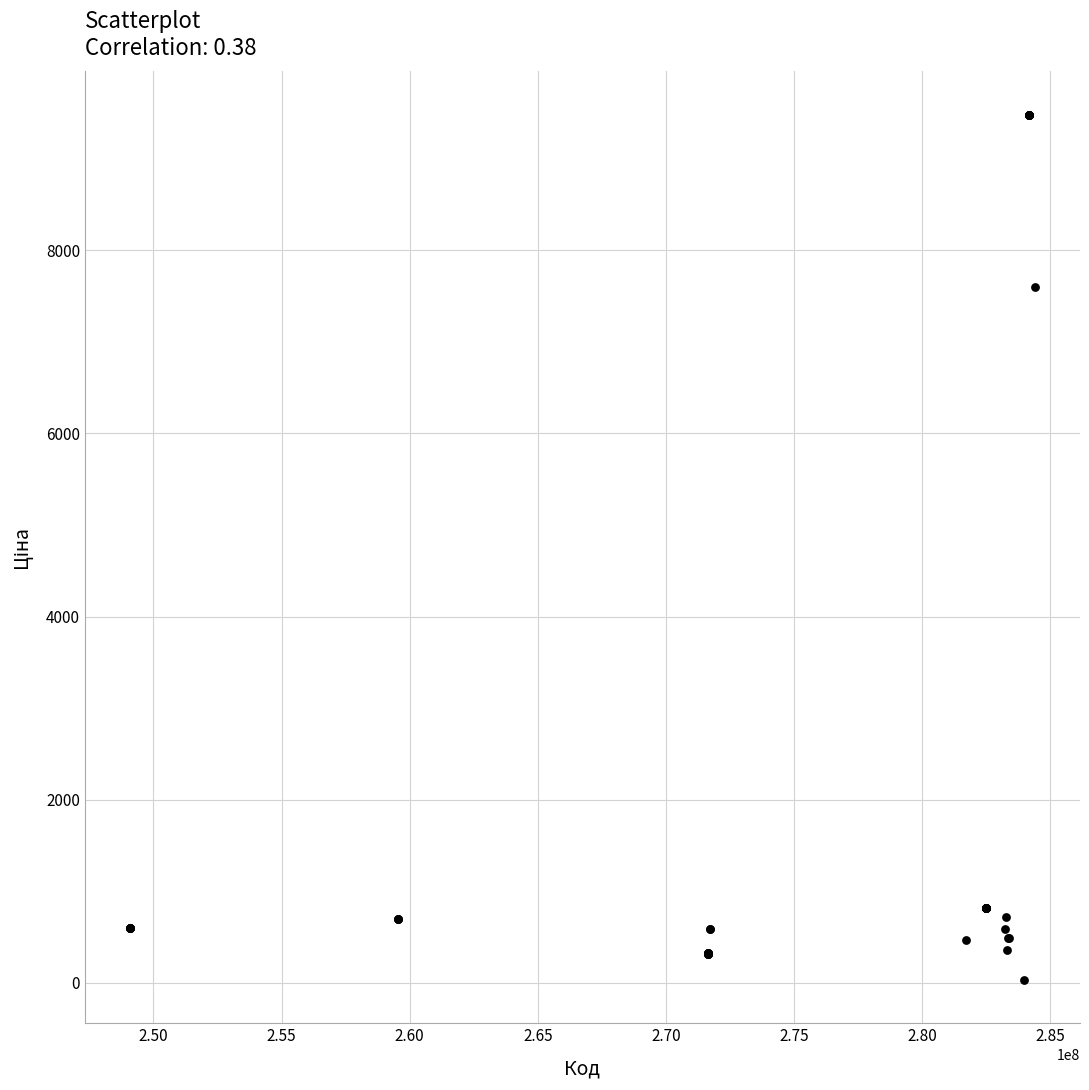

What Y value in the scatter plot is closest to 4756?

7596.5